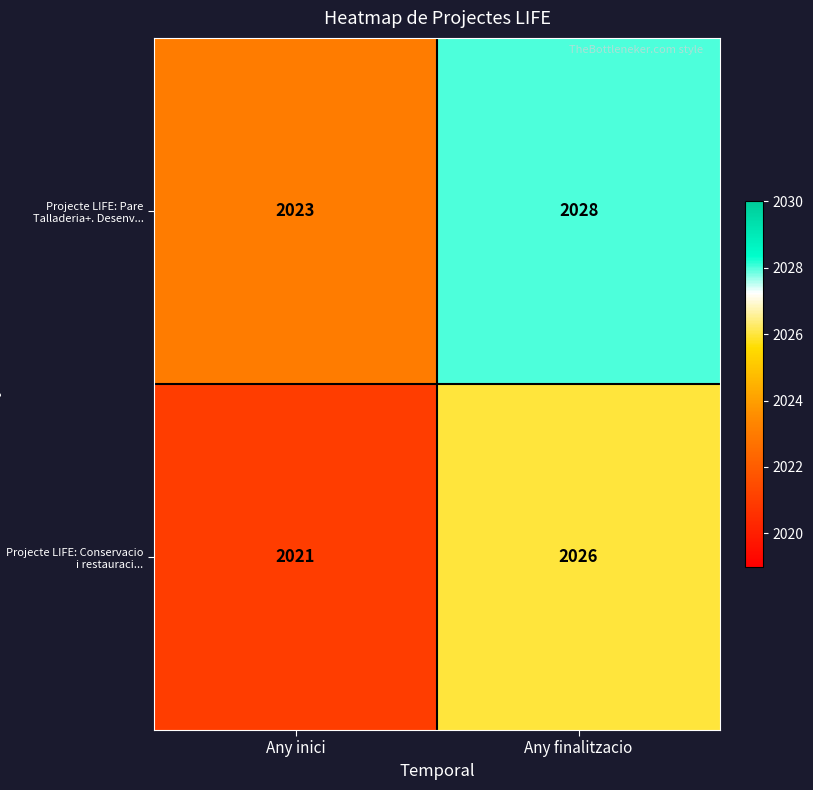

What is the maximum value shown in the chart?

2028